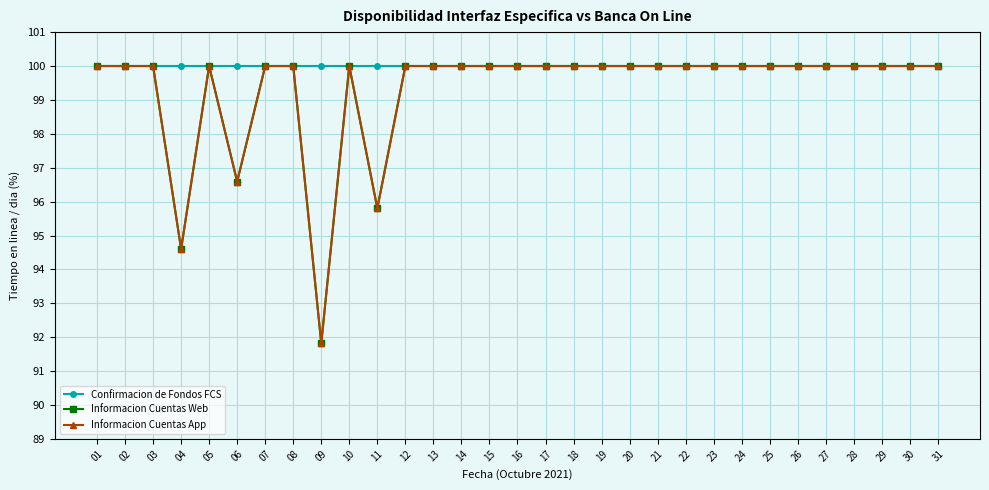

Between 04 and 02, which is larger?

04